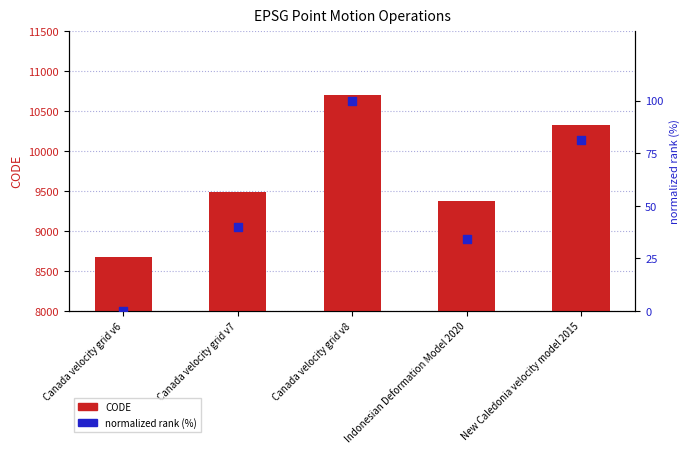

What is the total value across all series at Canada velocity grid v7?

9522.7